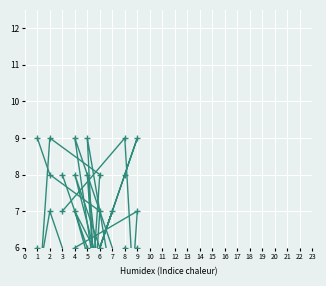

What is the total value across all series at 7?

22